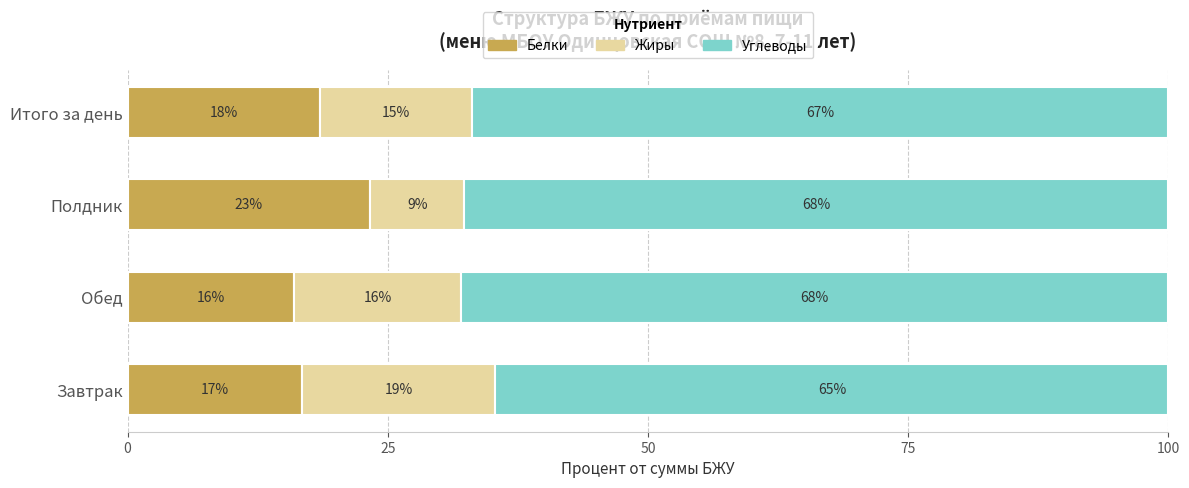

What is the maximum value for Белки?

23.3